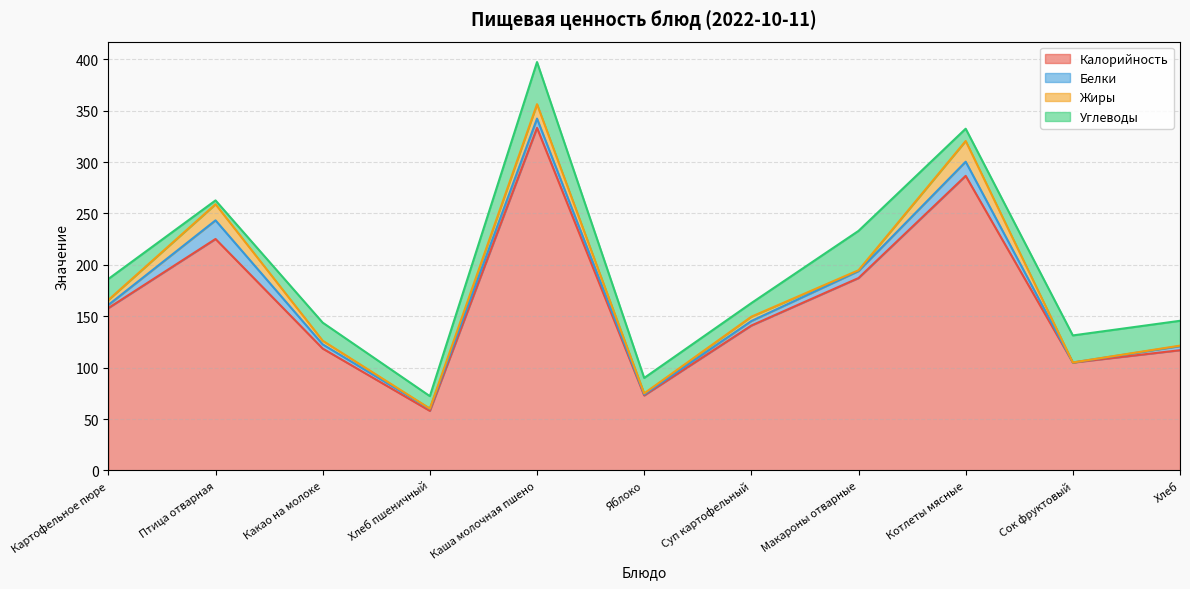

What position from the left is Птица отварная?

2